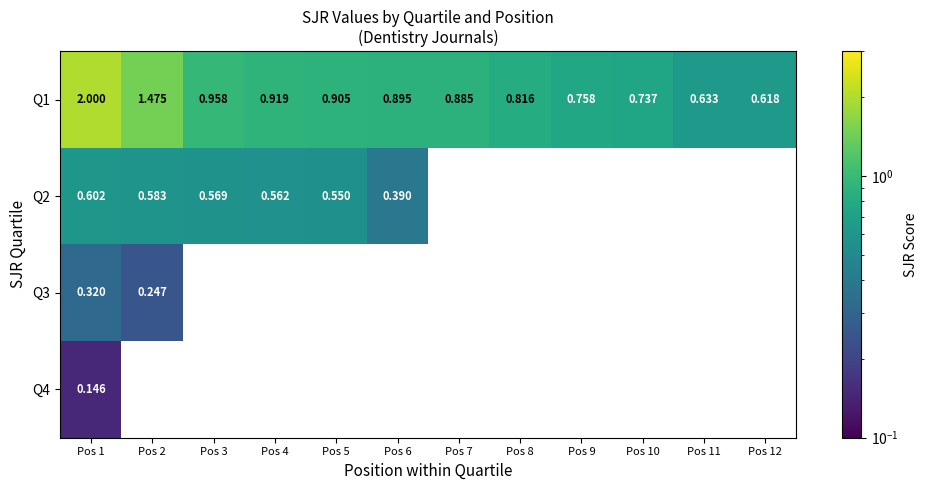

Which series changed the most between Pos 3 and Pos 6?

Q2